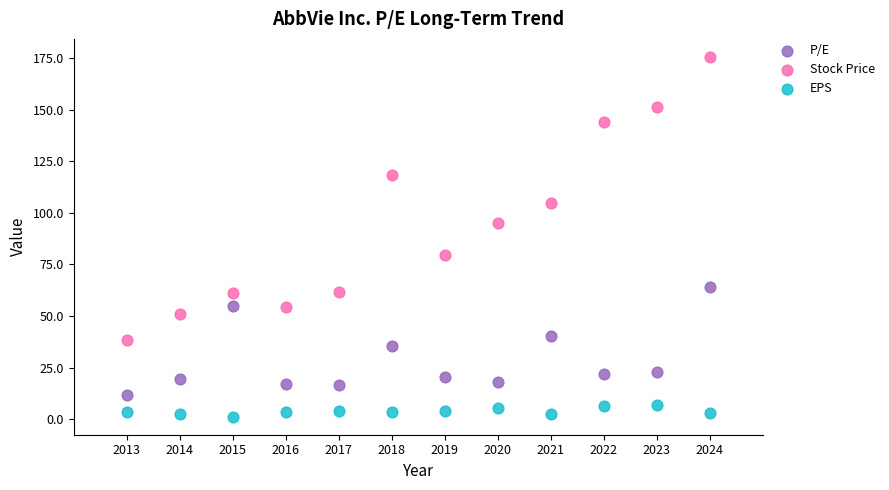

Which series has the widest spread of Y values?

Stock Price